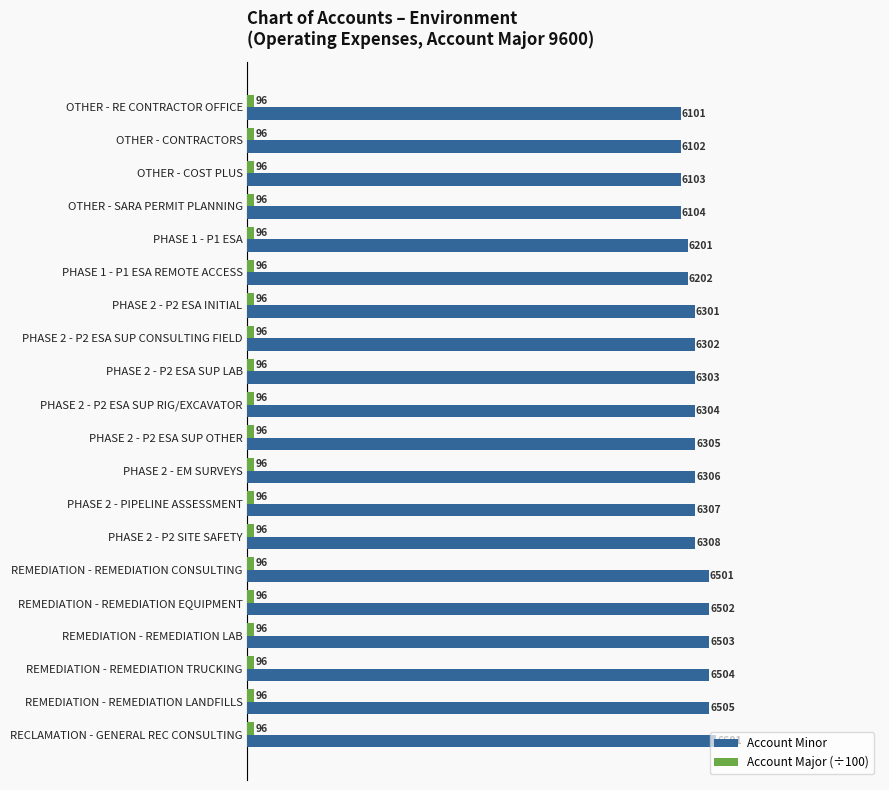

Which series has the largest total across all categories?

Account Minor